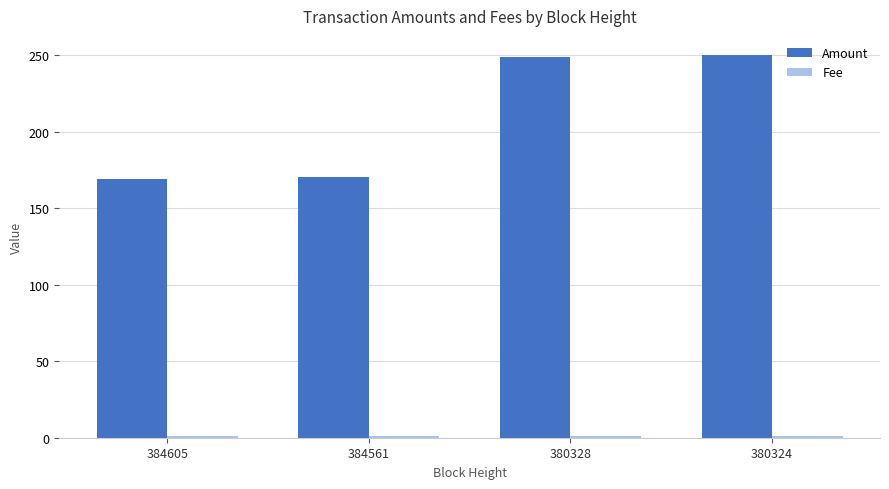

What is the sum of all Amount values?

838